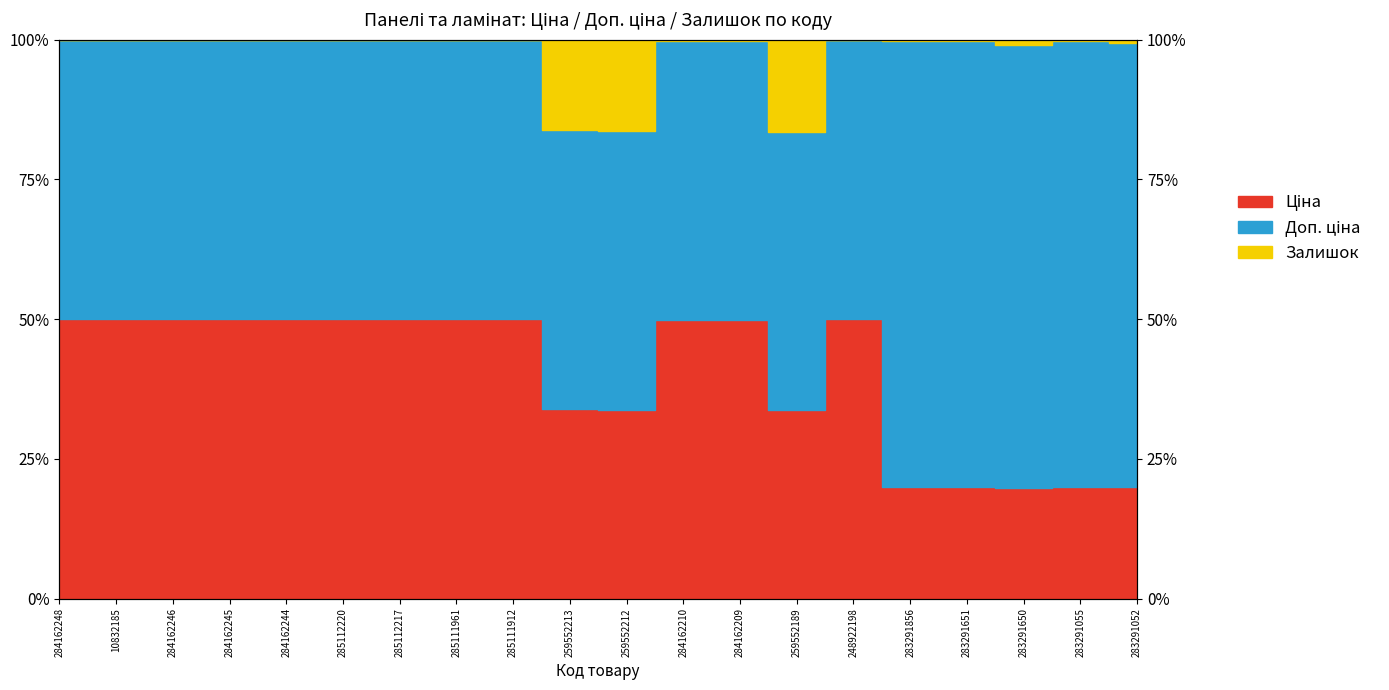

What is the spread (max minus min) of values at 283291055?

0.8